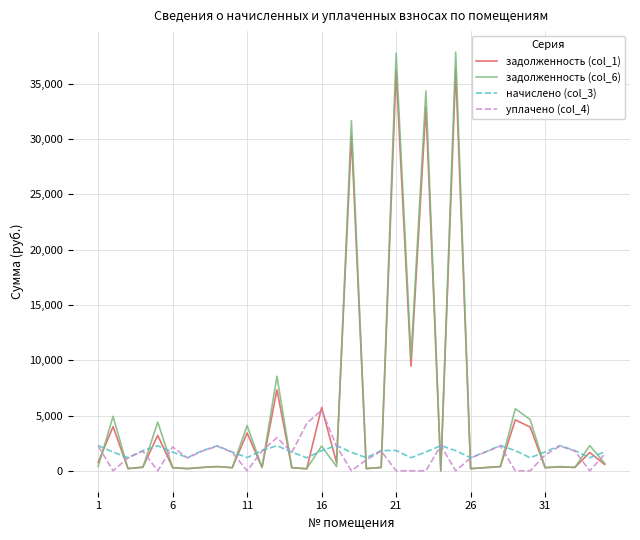

What is the greatest value displayed?

37880.6